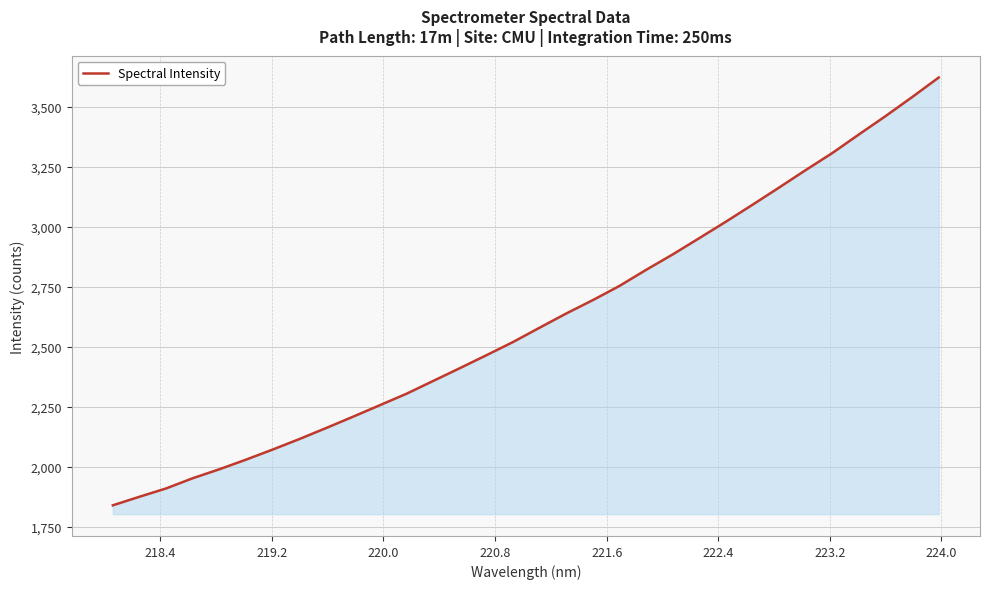

What is the difference between the maximum and minimum values?

1783.0